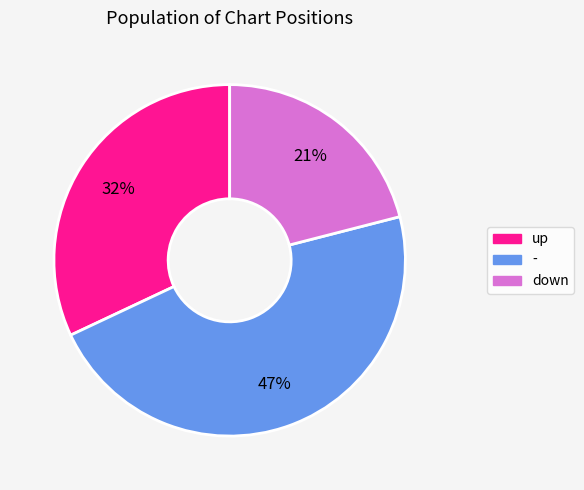

To the nearest percent, what is the difference between the down and - slice percentages?

26%